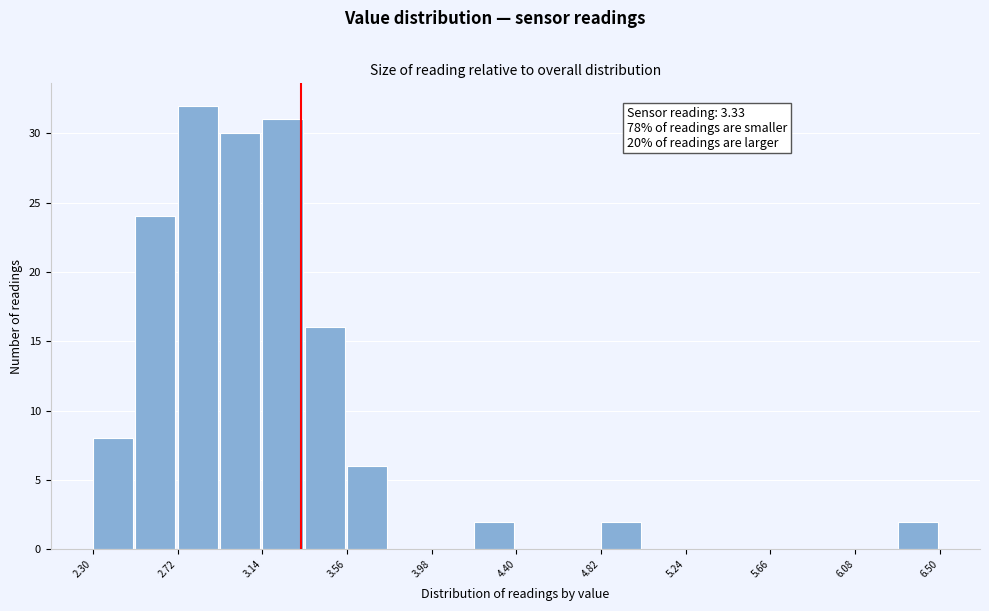

Over which range of the x-axis is the bar tallest?

2.72 to 2.93